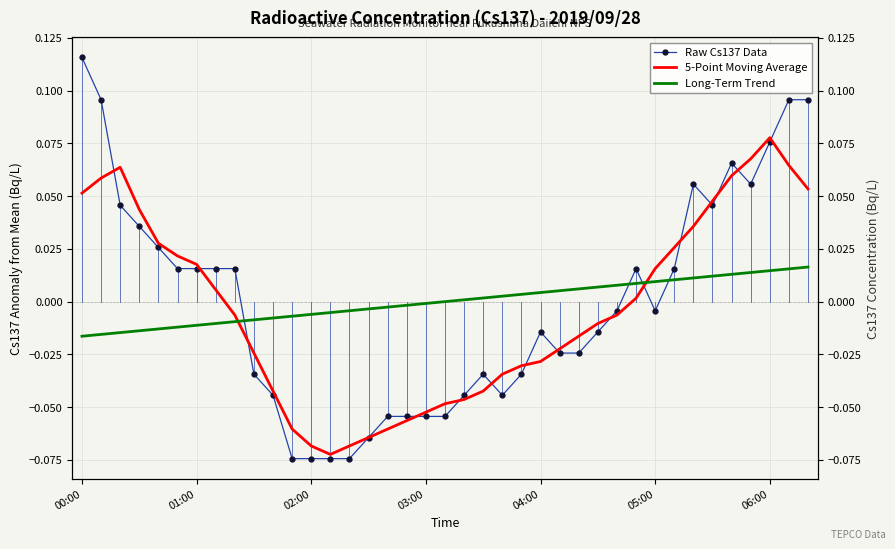

Which series has the widest spread of values?

Raw Cs137 Data